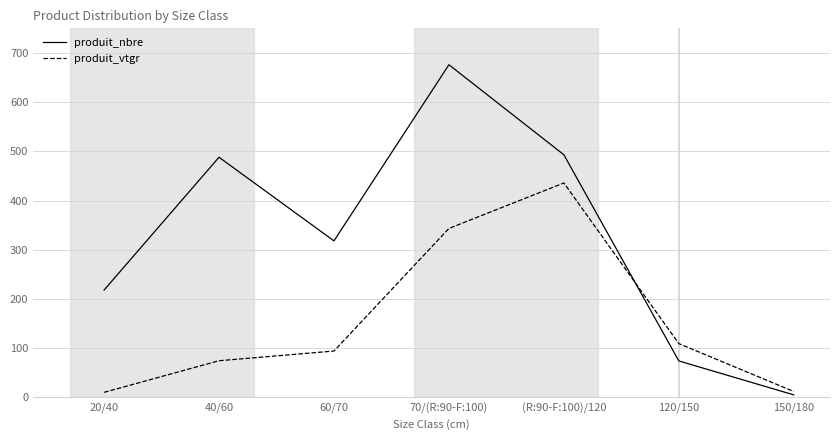

At 60/70, list the series in order from largest to smallest.

produit_nbre, produit_vtgr